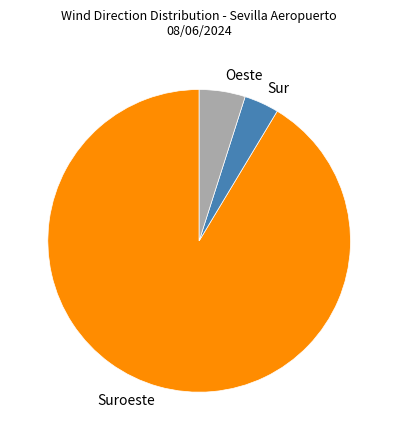

Is there any slice that represents more than half of the pie?

Yes